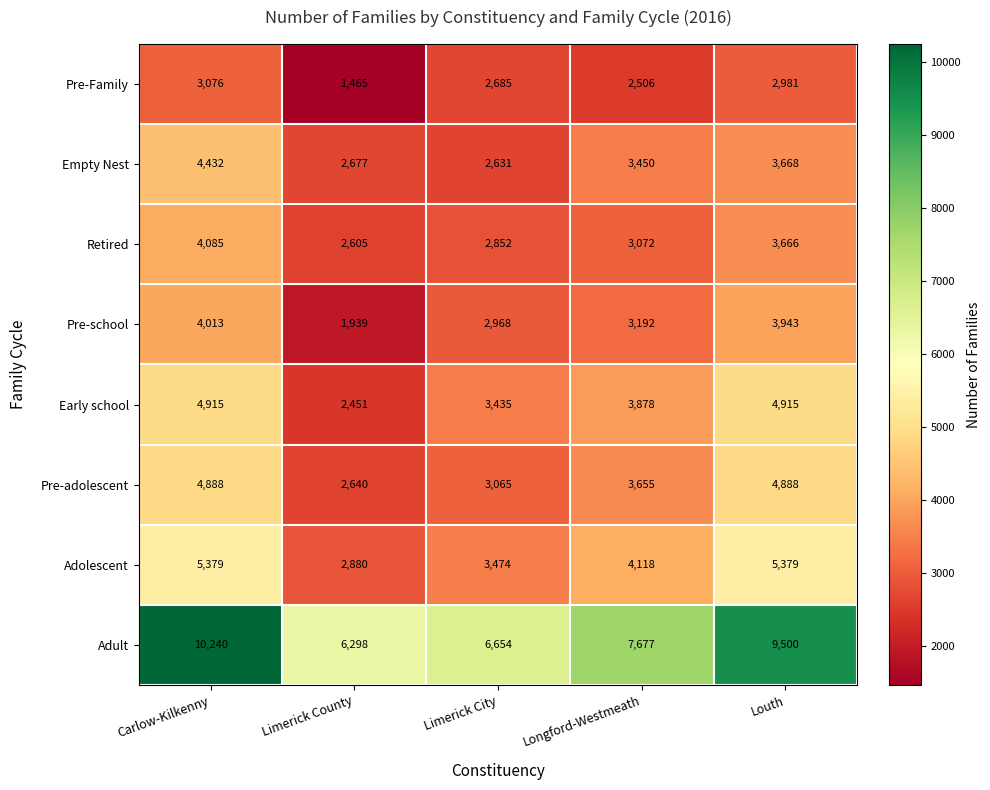

List the labels in order of Retired value, smallest first.

Limerick County, Limerick City, Longford-Westmeath, Louth, Carlow-Kilkenny